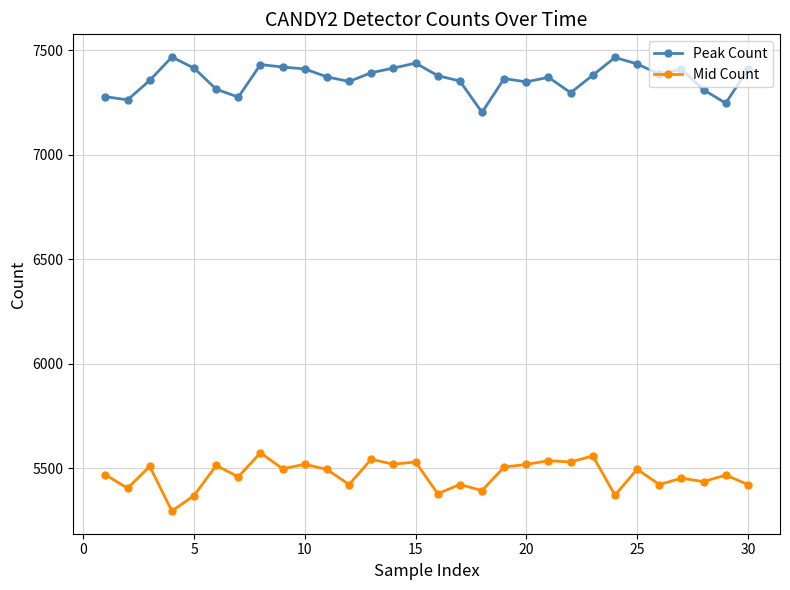

List the series in order of their overall mean, lowest first.

Mid Count, Peak Count